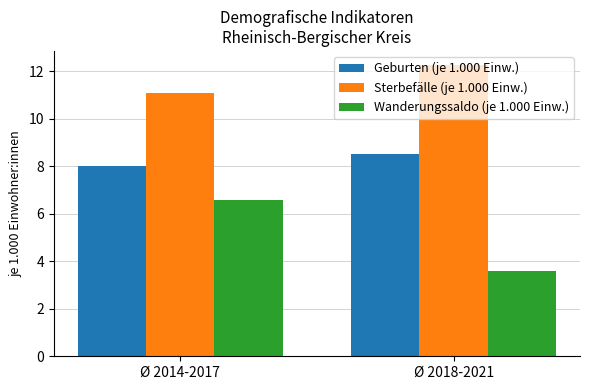

Is it true that Geburten (je 1.000 Einw.) equals 8.5 at Ø 2018-2021?

True